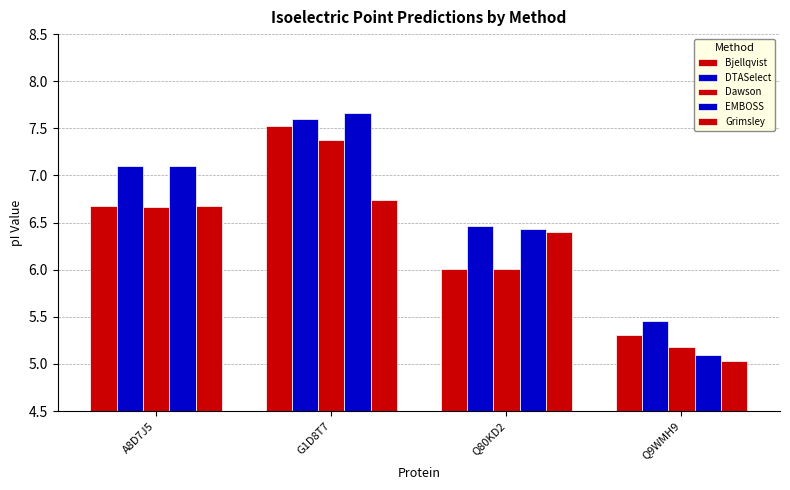

How many bars are there in total?

20